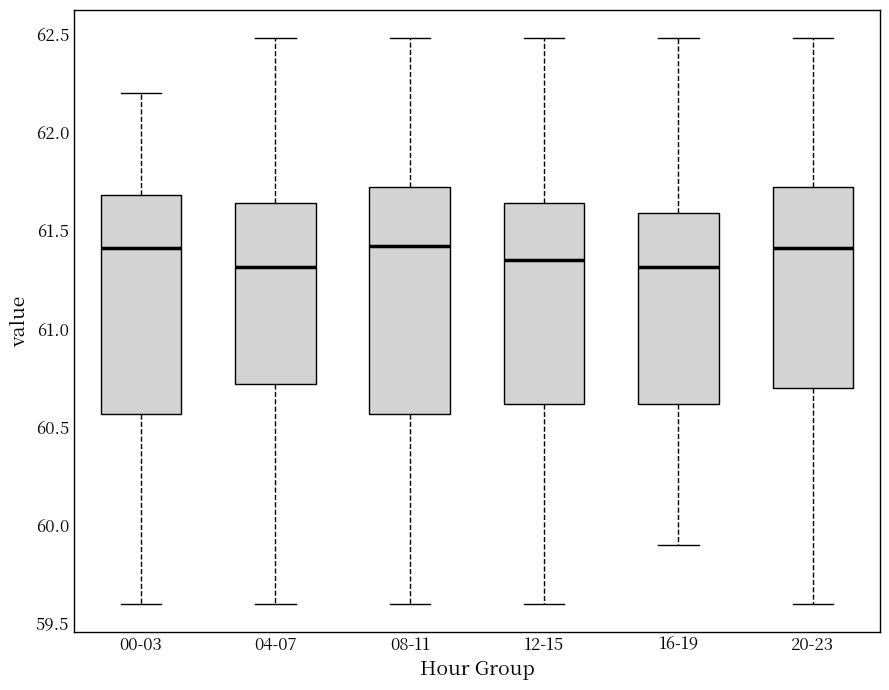

Where is the lower edge of the box for 08-11 on the y-axis? The values are not printed on the chart, so give them approximately, as read against the axis.

60.55